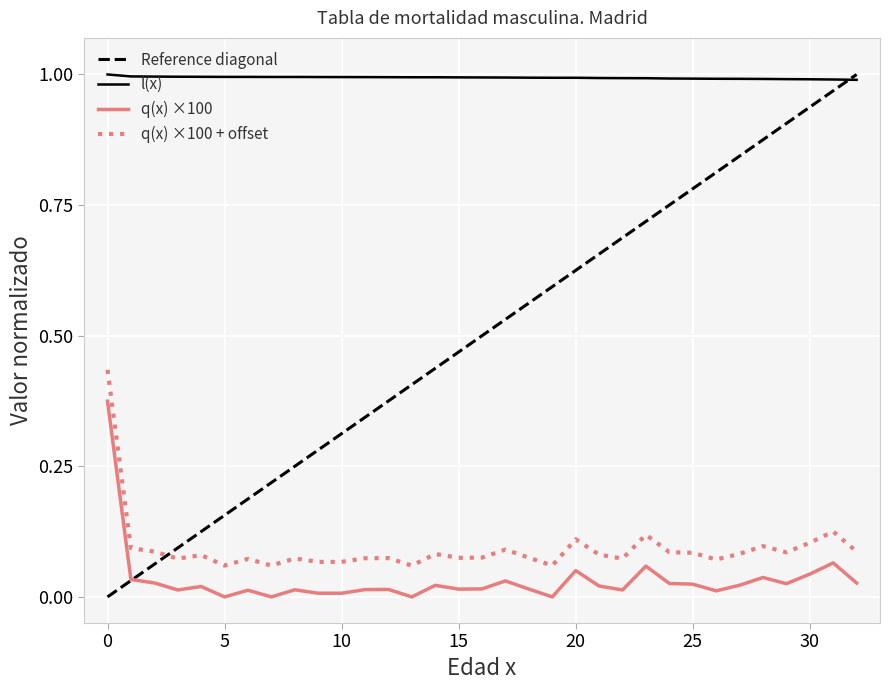

True or false: l(x) and q(x) ×100 + offset cross at least once.

False